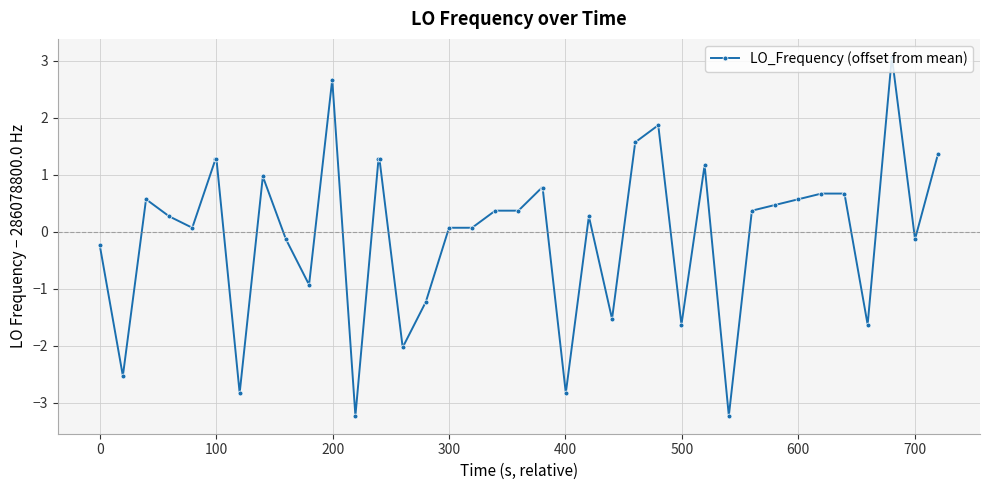

Reading right to left, transcribe all the data shown in this chart.

1.4	-0.1	3.1	-1.6	0.7	0.7	0.6	0.5	0.4	-3.2	1.2	-1.6	1.9	1.6	-1.5	0.3	-2.8	0.8	0.8	0.4	0.4	0.1	0.1	-1.2	-2.0	1.3	1.3	-3.2	2.7	-0.9	-0.1	1.0	-2.8	1.3	1.3	0.1	0.3	0.6	-2.5	-0.2